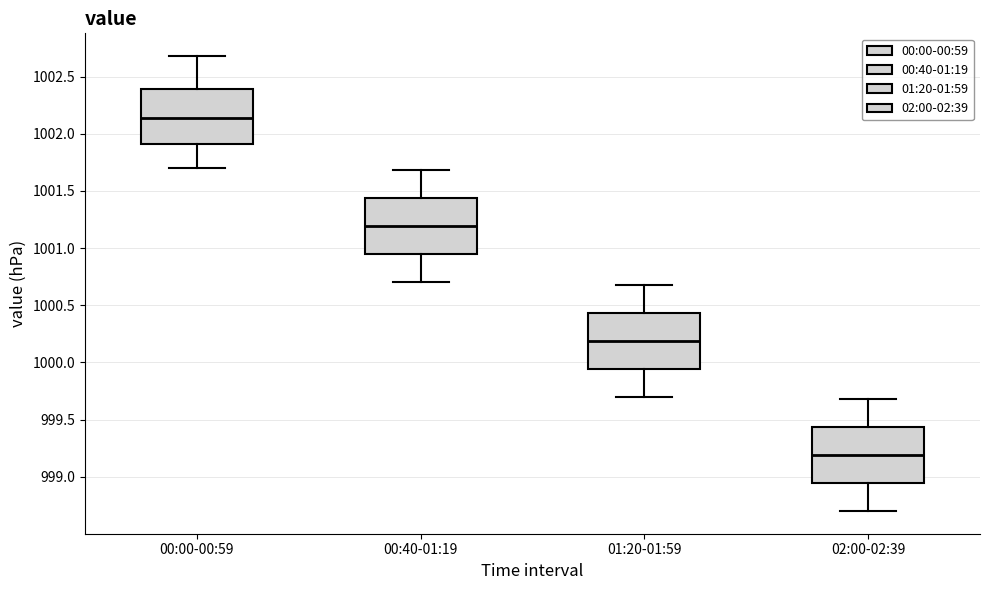

Which box has the highest median line?

00:00-00:59